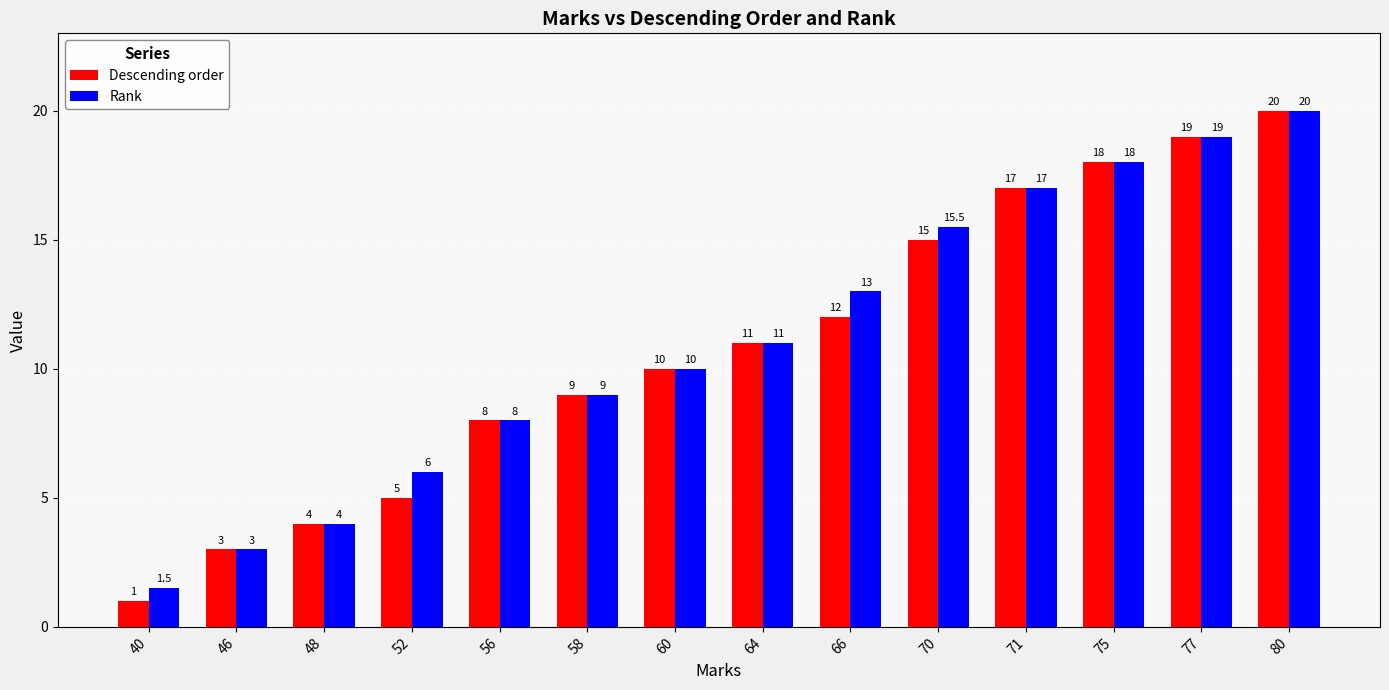

At which label does Rank reach its peak?

80